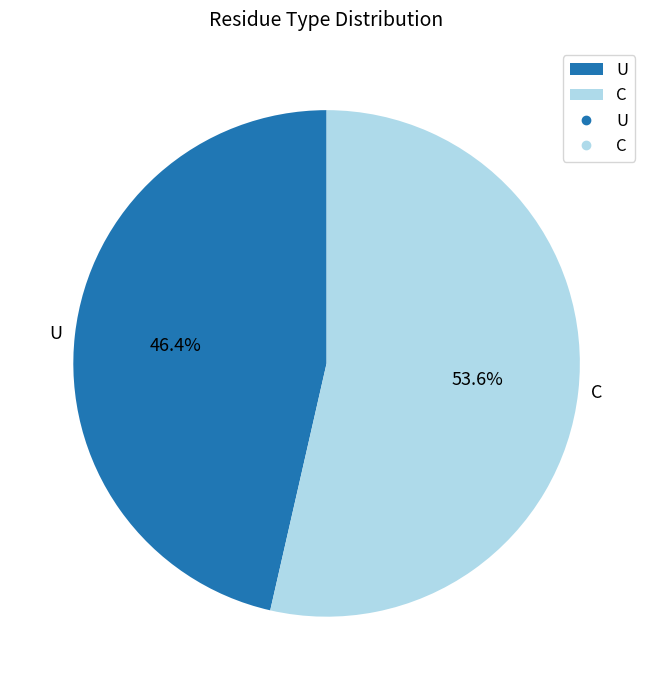

What percentage do C and U together represent?

100.0%